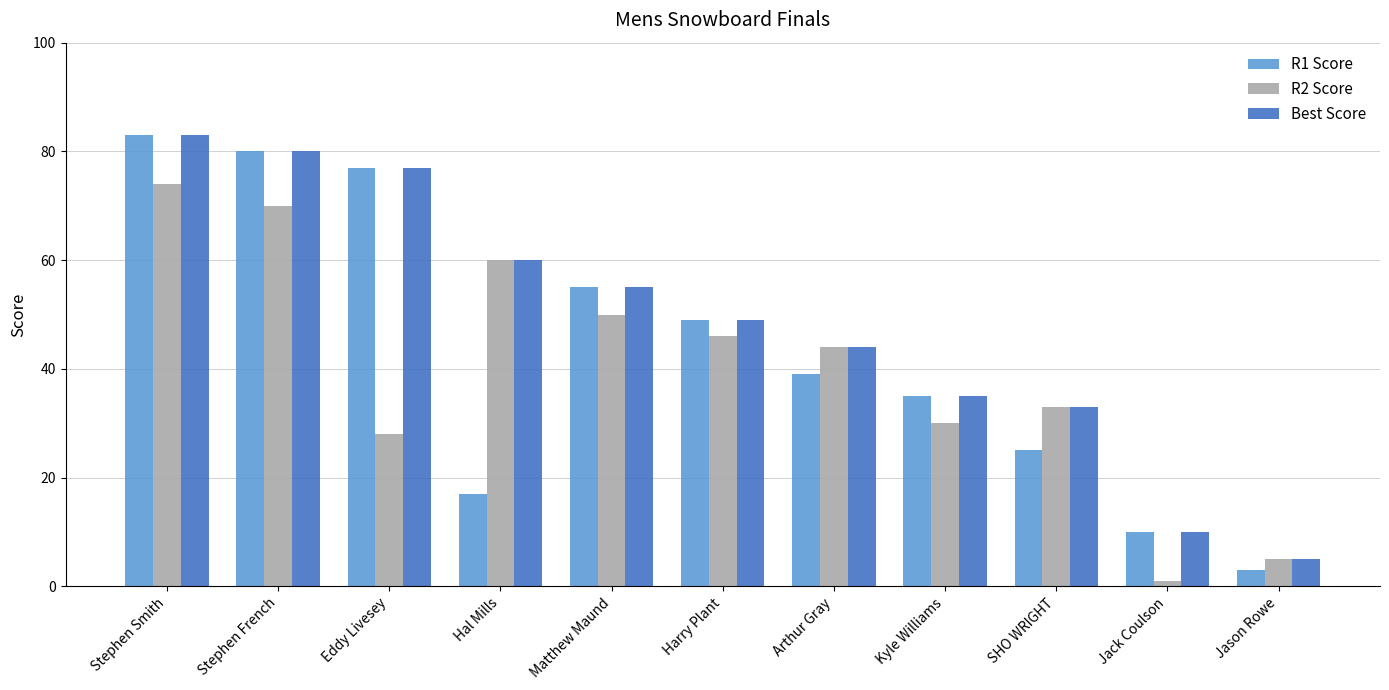

Reading left to right, list all the values displayed in this chart.

R1 Score: Stephen Smith=83	Stephen French=80	Eddy Livesey=77	Hal Mills=17	Matthew Maund=55	Harry Plant=49	Arthur Gray=39	Kyle Williams=35	SHO WRIGHT=25	Jack Coulson=10	Jason Rowe=3
R2 Score: Stephen Smith=74	Stephen French=70	Eddy Livesey=28	Hal Mills=60	Matthew Maund=50	Harry Plant=46	Arthur Gray=44	Kyle Williams=30	SHO WRIGHT=33	Jack Coulson=1	Jason Rowe=5
Best Score: Stephen Smith=83	Stephen French=80	Eddy Livesey=77	Hal Mills=60	Matthew Maund=55	Harry Plant=49	Arthur Gray=44	Kyle Williams=35	SHO WRIGHT=33	Jack Coulson=10	Jason Rowe=5